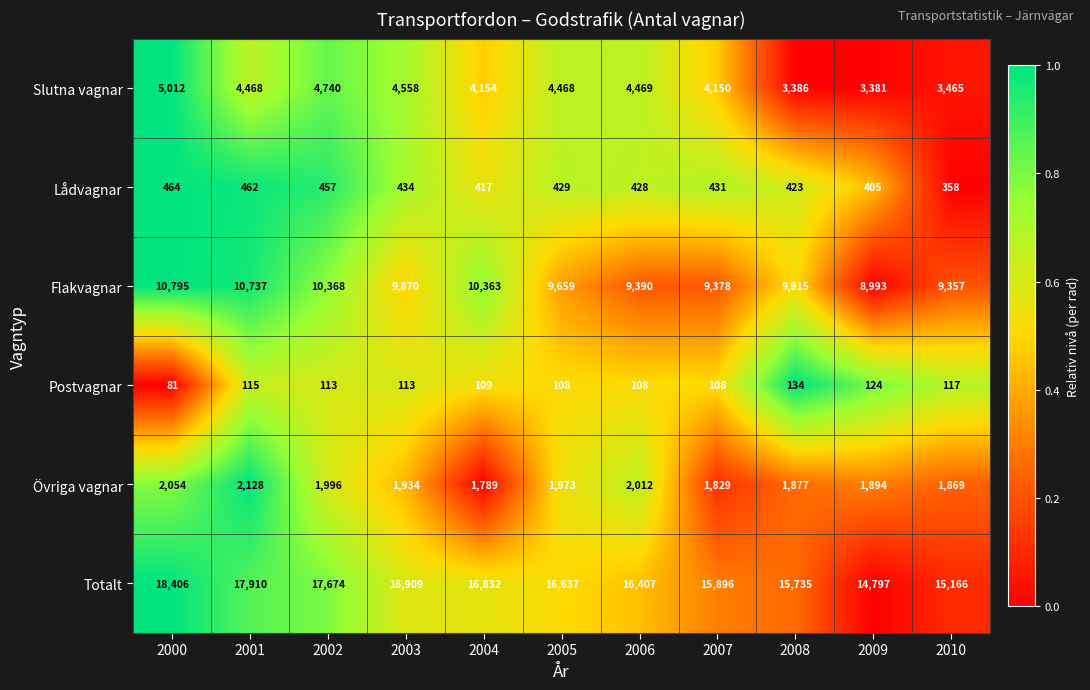

What is the total value across all series at 2008?

31470